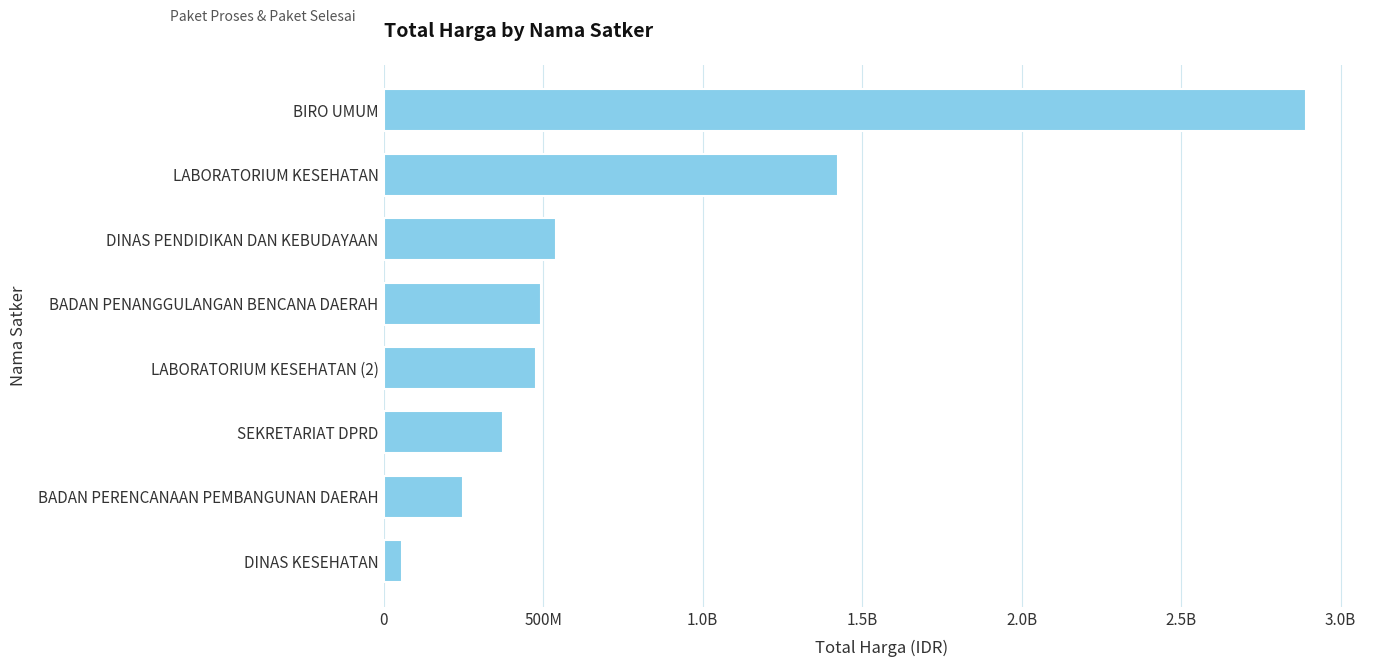

Are the bars horizontal?

Yes